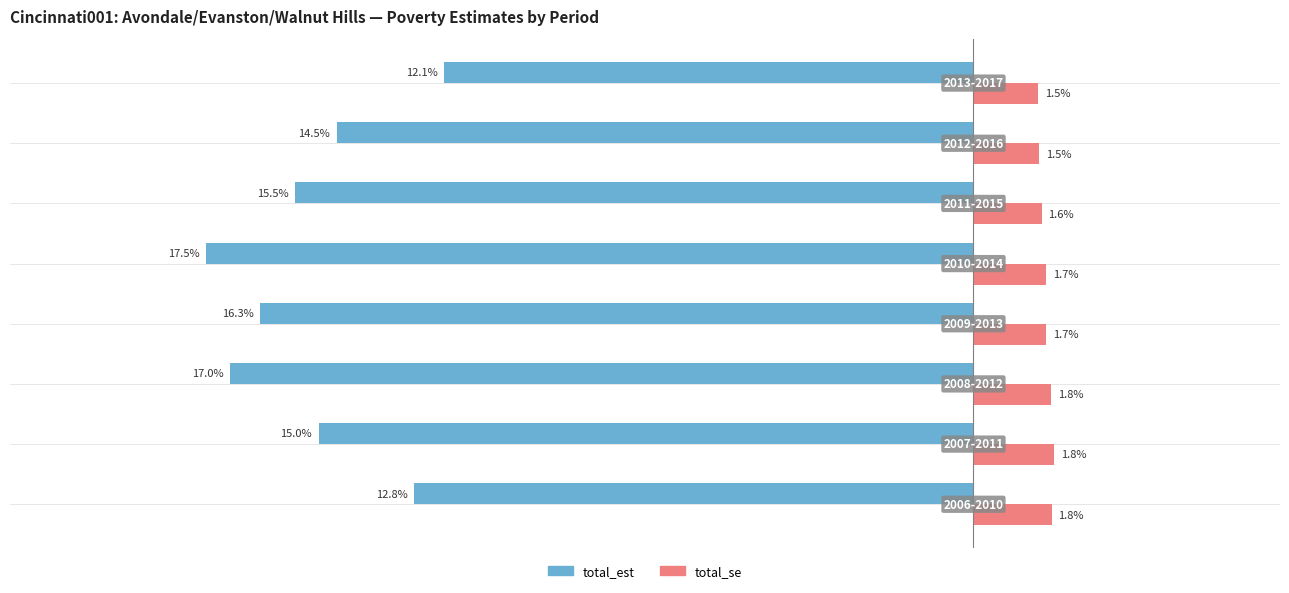

Rank the series by their maximum value, from lowest to highest.

total_est, total_se